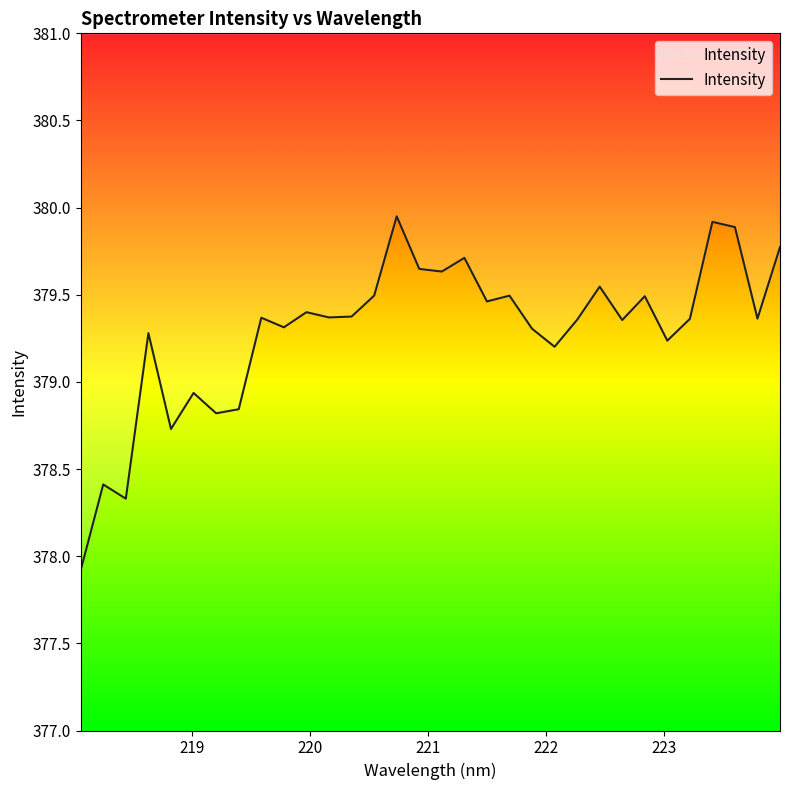

How many points are lower than both their immediate neighbors (excluding endpoints)?

11